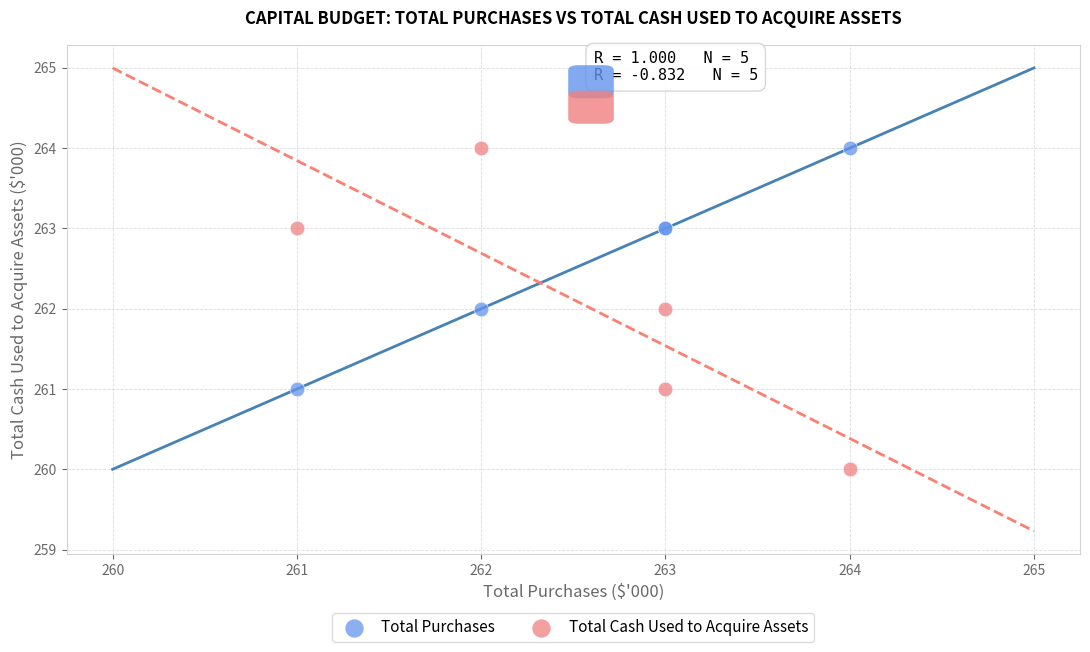

Which series has the largest Y range (max minus min)?

Total Cash Used to Acquire Assets